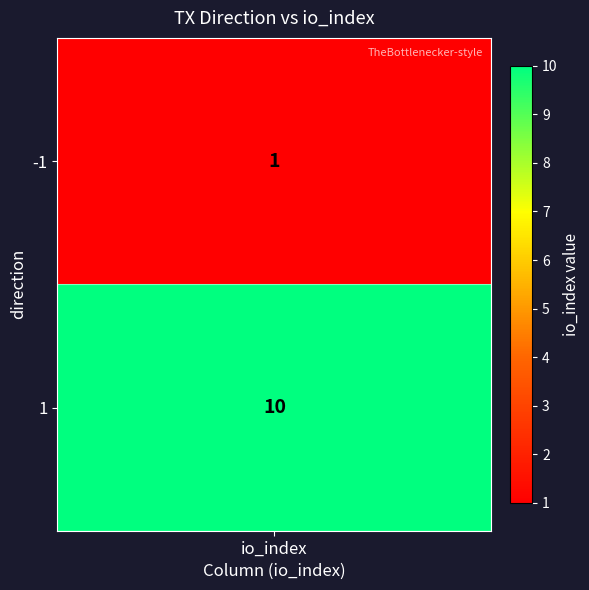

Which series changed the most between -1 and 1?

-1